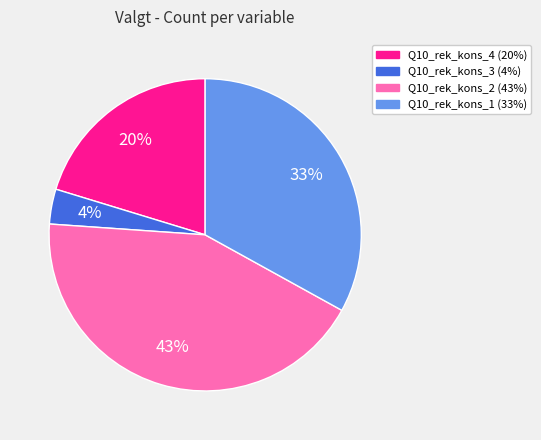

The Q10_rek_kons_4 slice represents 20% of the pie. True or false?

True